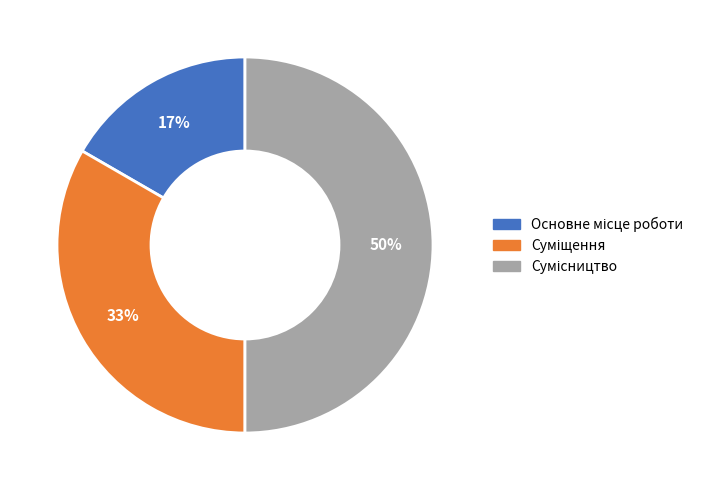

To the nearest percent, what is the average slice percentage?

33%